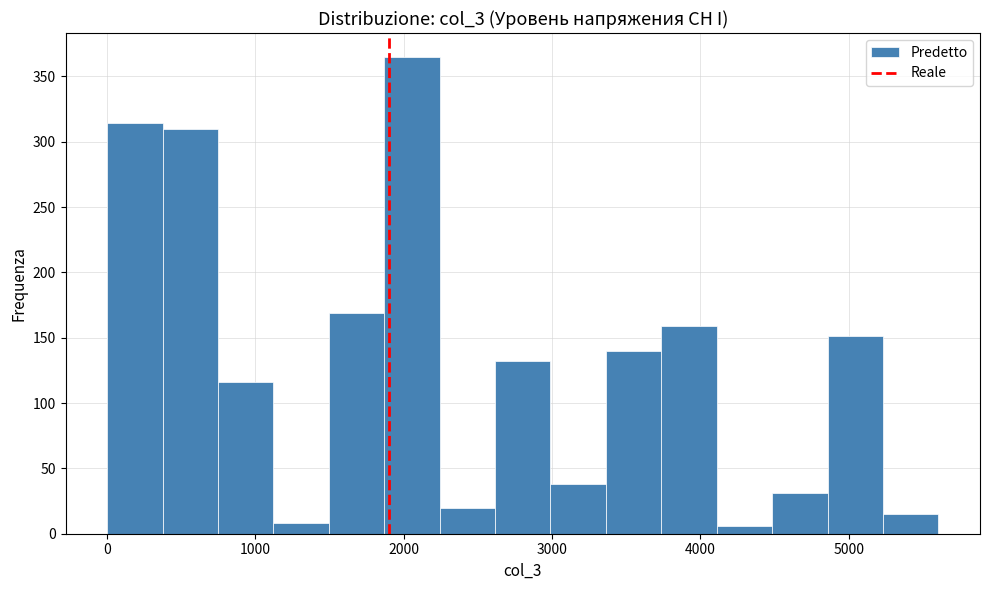

Around what value on the x-axis is the tallest bar? Give the approximate position of its centre, as read against the axis.

2100